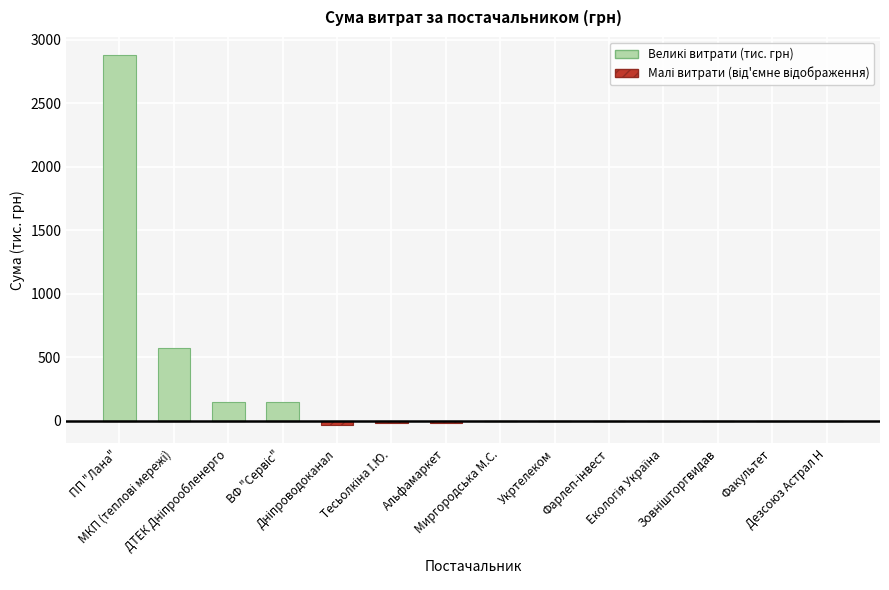

Reading left to right, list all the values displayed in this chart.

Великі витрати (тис. грн): 2877.4	574.0	146.3	147.5	0.0	0.0	0.0	0.0	0.0	0.0	0.0	0.0	0.0	0.0
Малі витрати (тис. грн, від'ємне відображення): 0.0	0.0	0.0	0.0	-31.6	-15.6	-13.8	-1.0	-1.3	-0.6	-1.1	-0.3	-1.4	-1.8